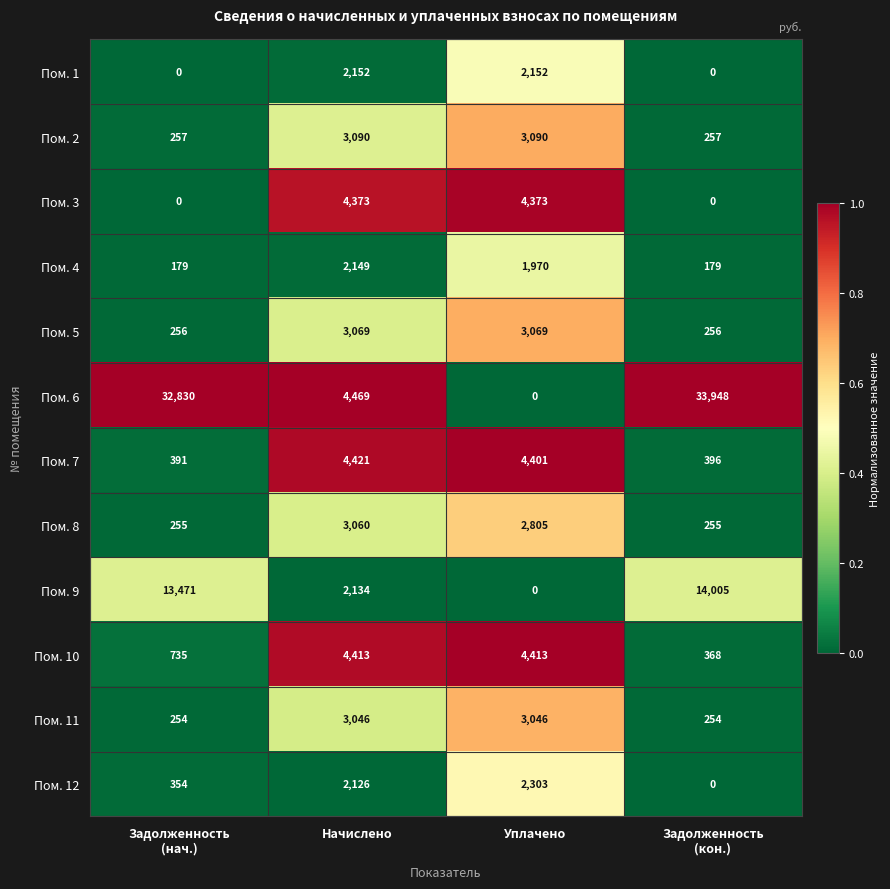

What is the difference between the maximum and minimum values in the Пом. 9 series?

14005